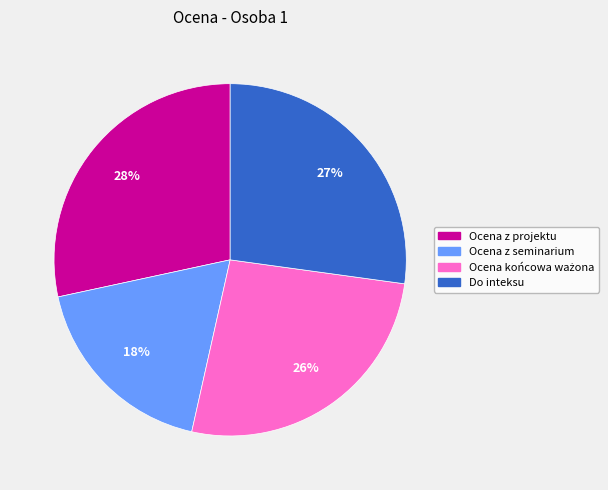

Is there any slice that represents more than half of the pie?

No